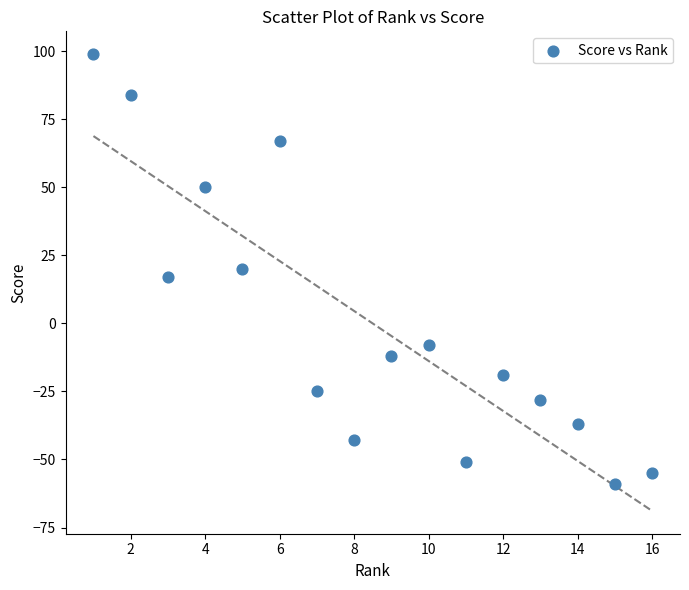

What is the range of X values (max minus min)?

15